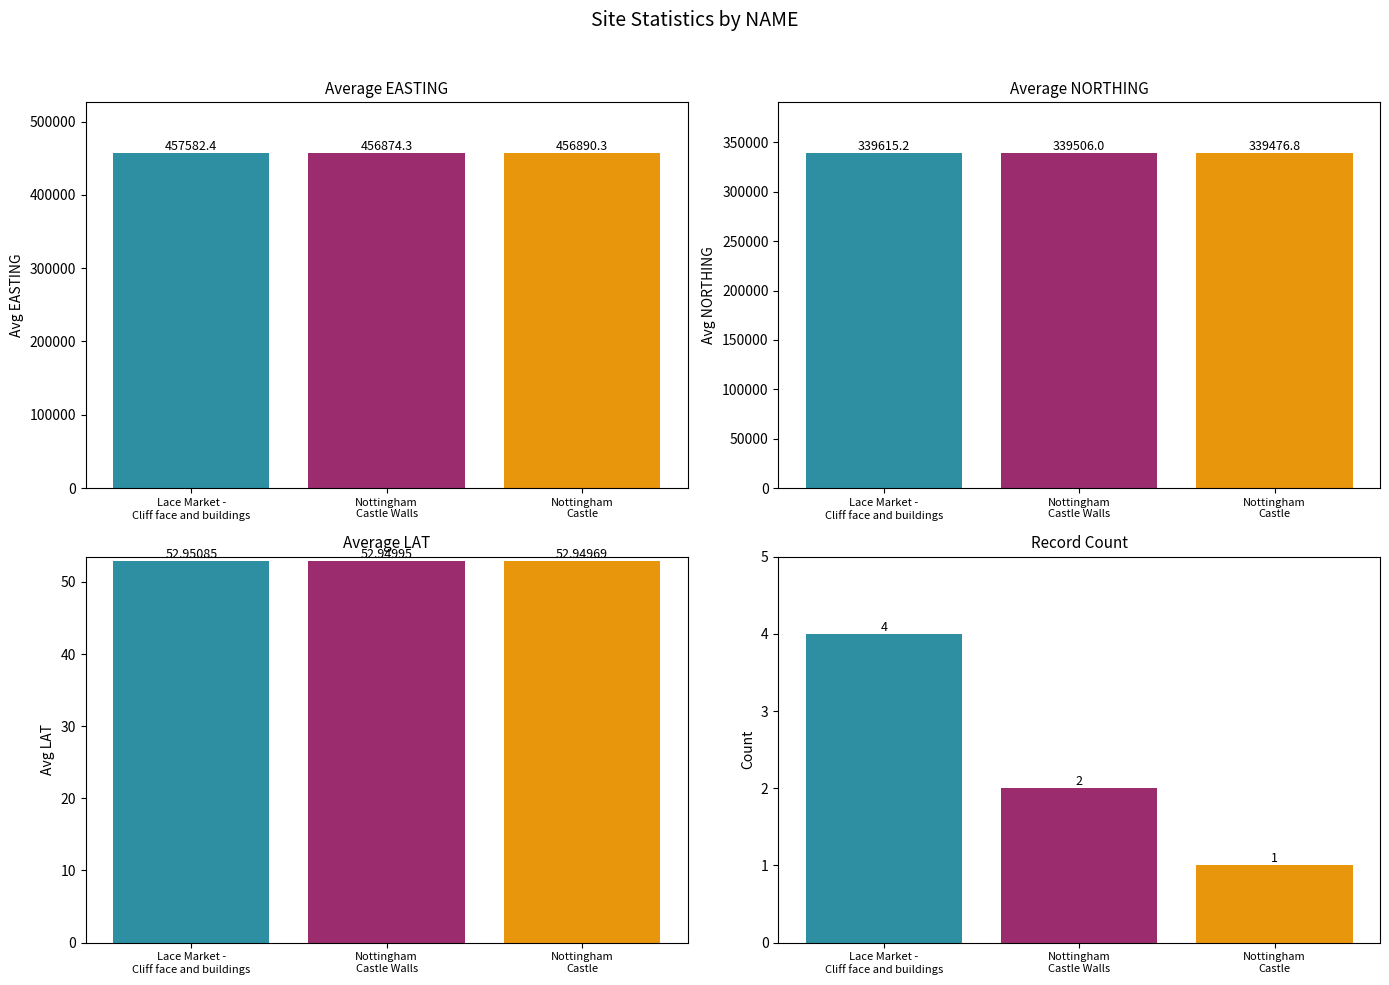

Rank the categories by Avg LAT value from highest to lowest.

Lace Market -
Cliff face and buildings, Nottingham
Castle Walls, Nottingham
Castle